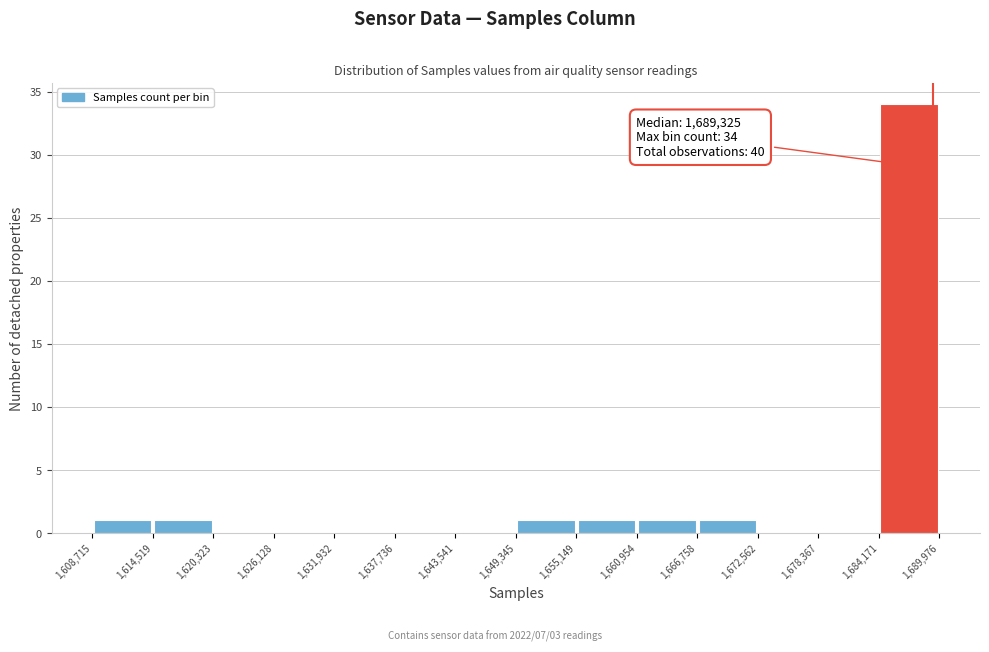

Which range on the x-axis has the tallest bar?

1,684,171 to 1,689,976